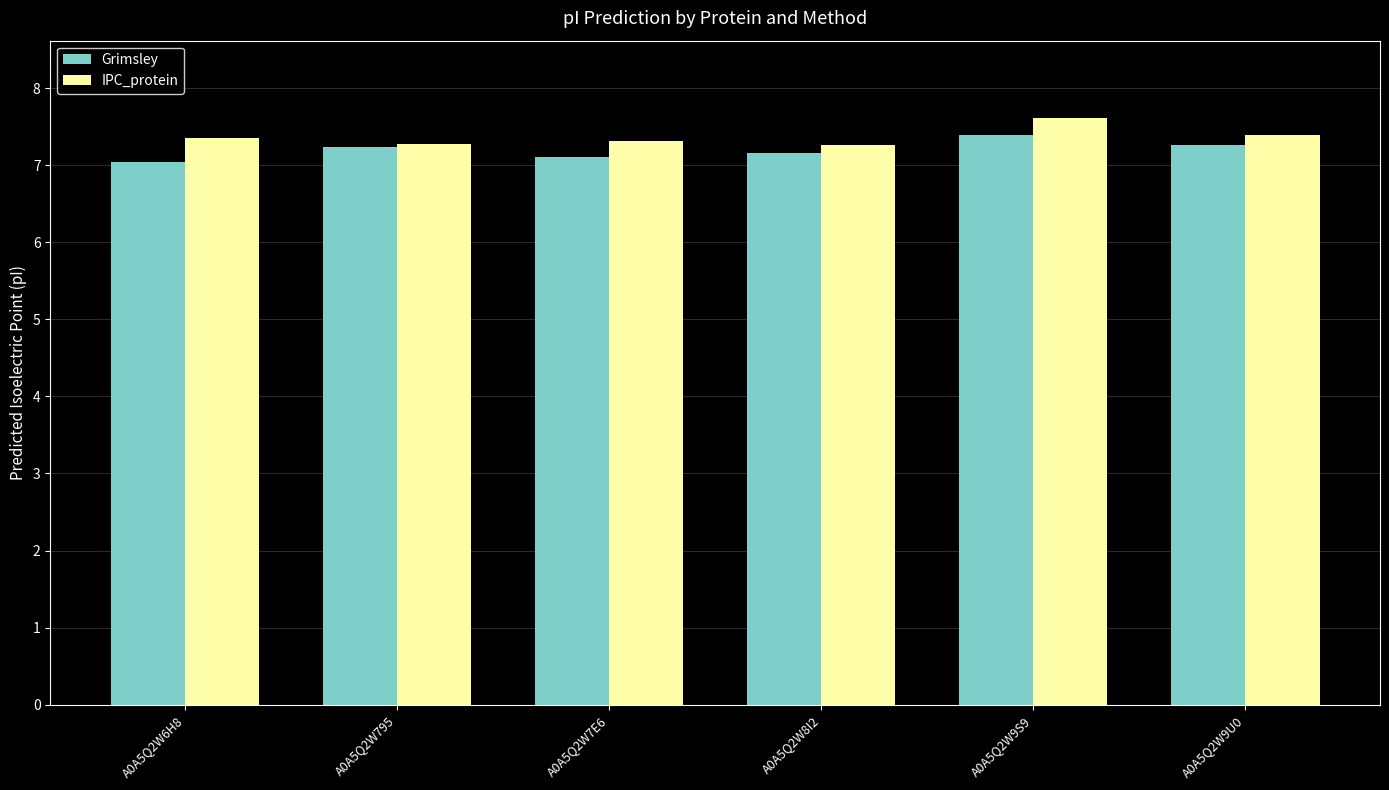

How many bars are there in each group?

2